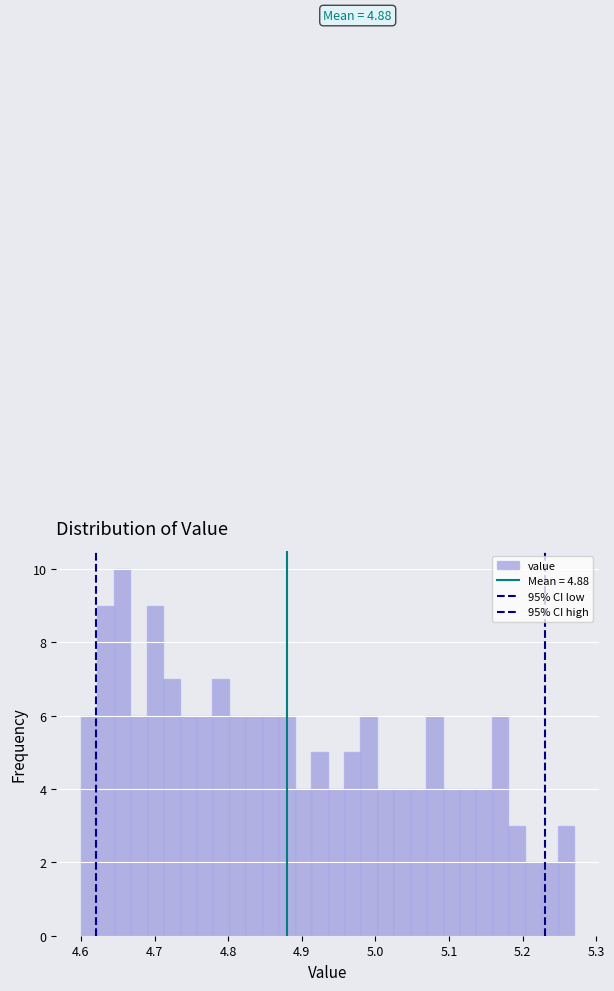

Read against the x-axis, roughly where is the centre of the tallest bar?

4.66